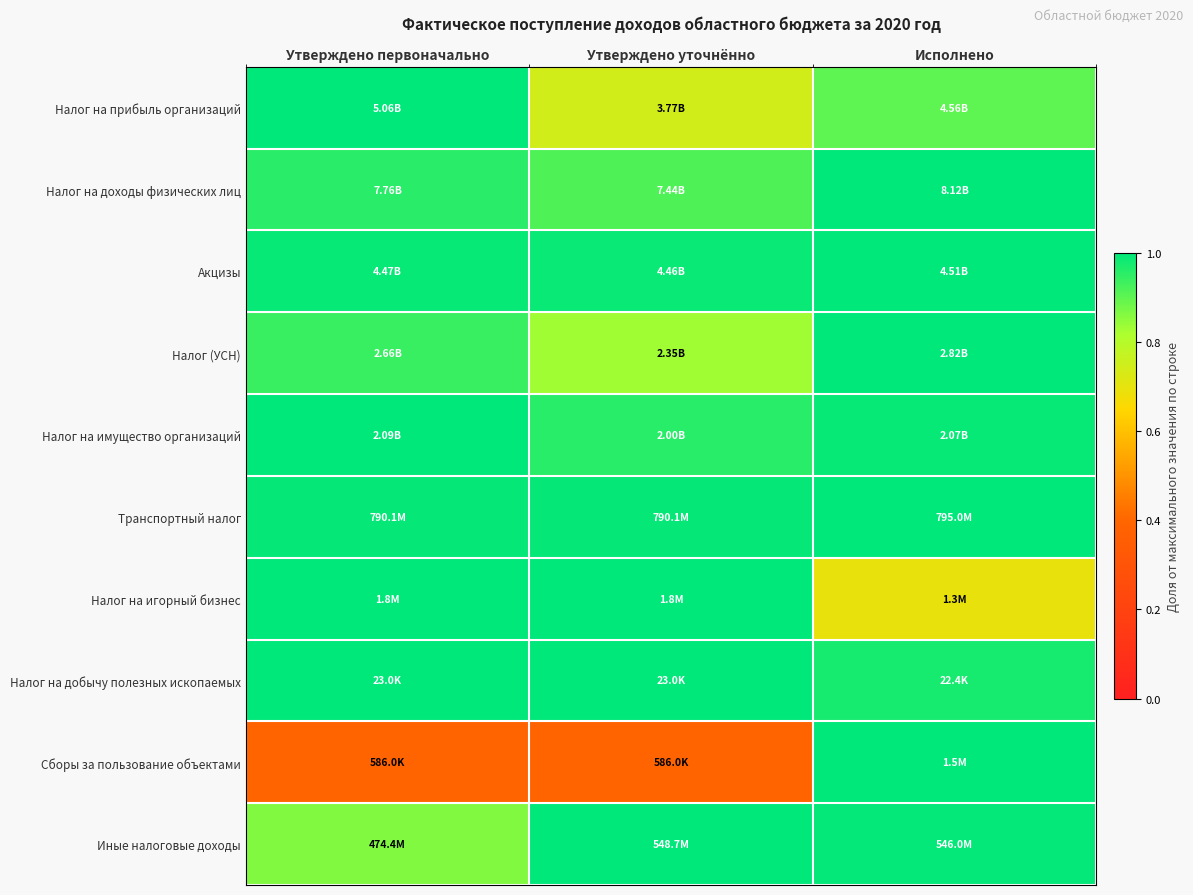

Reading right to left, what are all the values shown in this chart?

Налог на прибыль организаций: Исполнено=0.9	Утверждено уточнённо=0.7	Утверждено первоначально=1.0
Налог на доходы физических лиц: Исполнено=1.0	Утверждено уточнённо=0.9	Утверждено первоначально=1.0
Акцизы: Исполнено=1.0	Утверждено уточнённо=1.0	Утверждено первоначально=1.0
Налог (УСН): Исполнено=1.0	Утверждено уточнённо=0.8	Утверждено первоначально=0.9
Налог на имущество организаций: Исполнено=1.0	Утверждено уточнённо=1.0	Утверждено первоначально=1.0
Транспортный налог: Исполнено=1.0	Утверждено уточнённо=1.0	Утверждено первоначально=1.0
Налог на игорный бизнес: Исполнено=0.7	Утверждено уточнённо=1.0	Утверждено первоначально=1.0
Налог на добычу полезных ископаемых: Исполнено=1.0	Утверждено уточнённо=1.0	Утверждено первоначально=1.0
Сборы за пользование объектами: Исполнено=1.0	Утверждено уточнённо=0.4	Утверждено первоначально=0.4
Иные налоговые доходы: Исполнено=1.0	Утверждено уточнённо=1.0	Утверждено первоначально=0.9